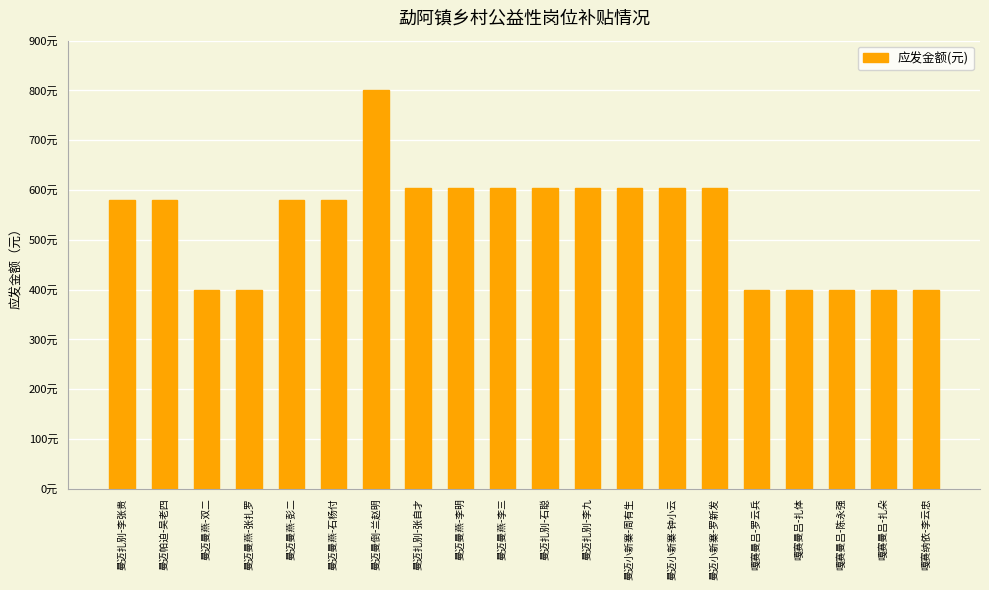

Between 曼迈曼燕-石杨付 and 曼迈曼燕-李明, which is larger?

曼迈曼燕-李明